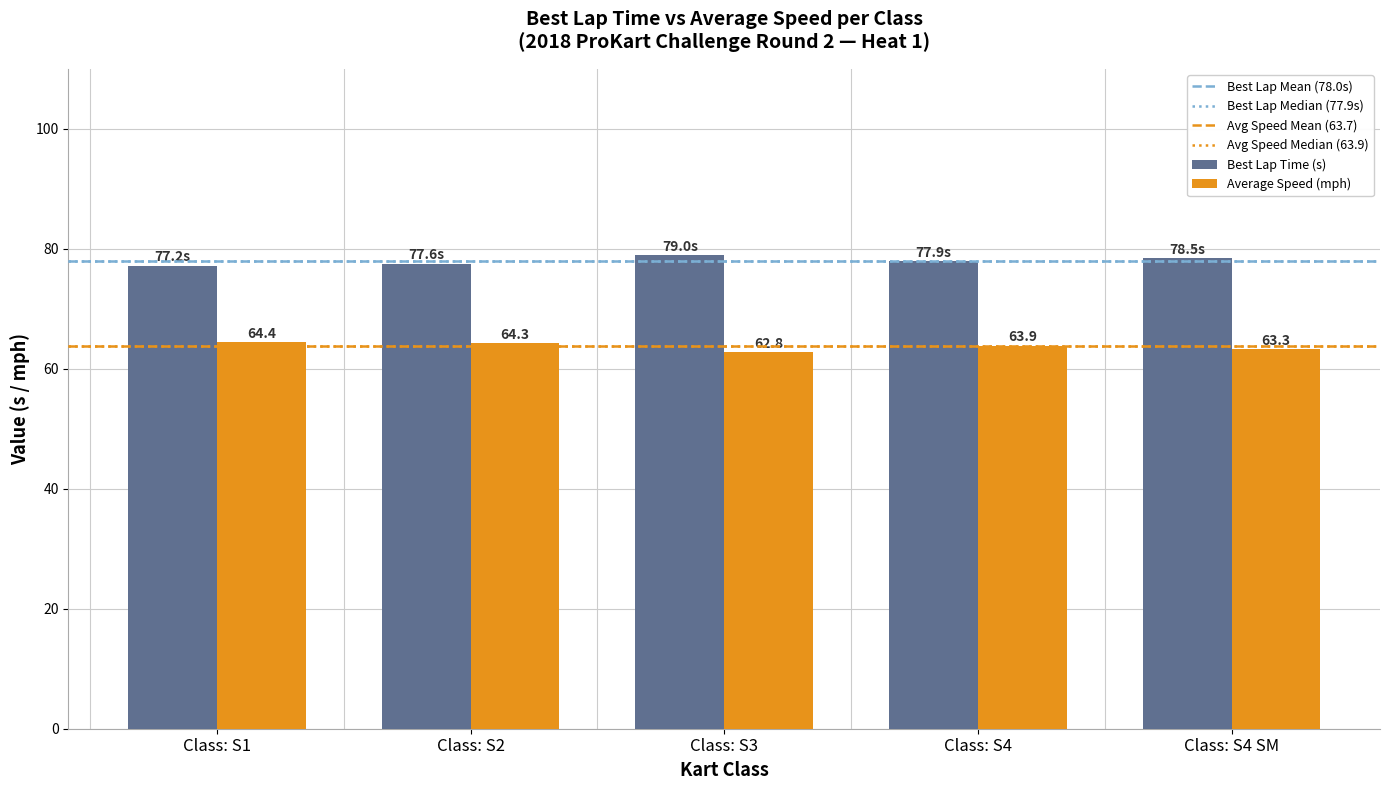

Is it true that Best Lap Time (s) equals 106.2 at Class: S1?

False